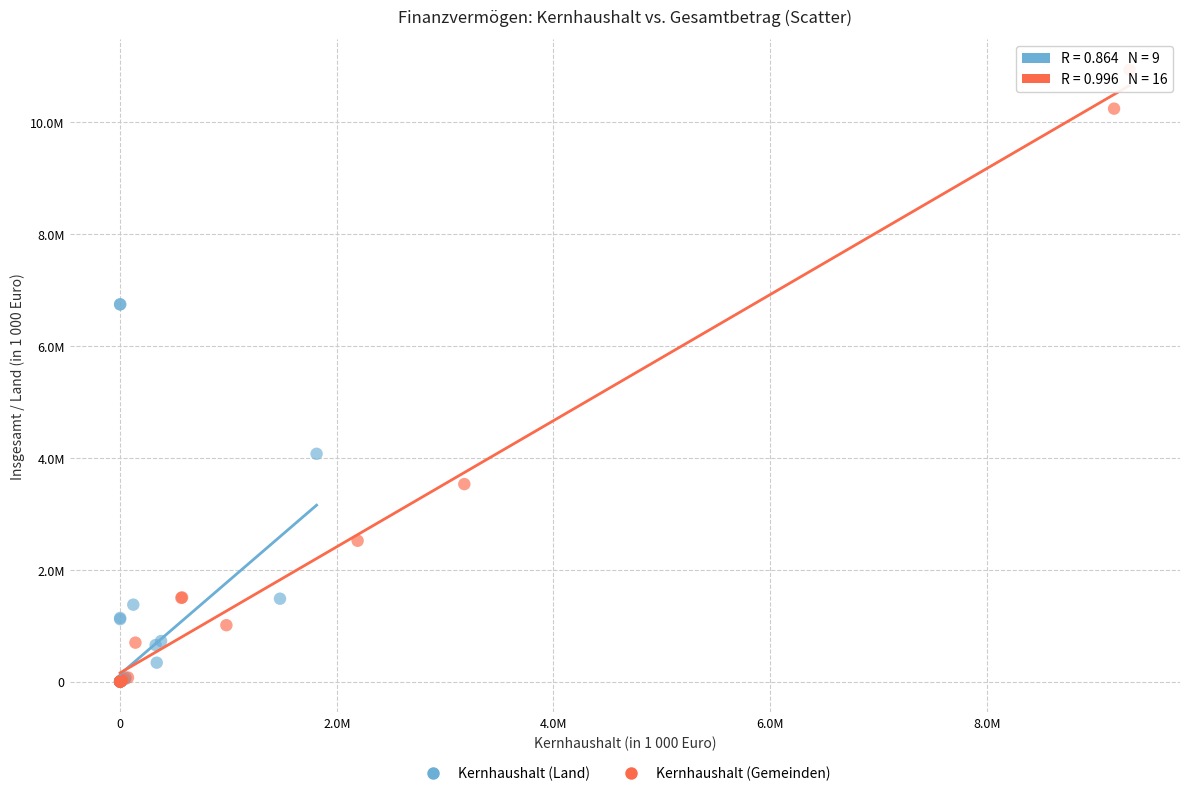

What are all the series names shown in the legend?

Kernhaushalt (Land), Kernhaushalt (Gemeinden)